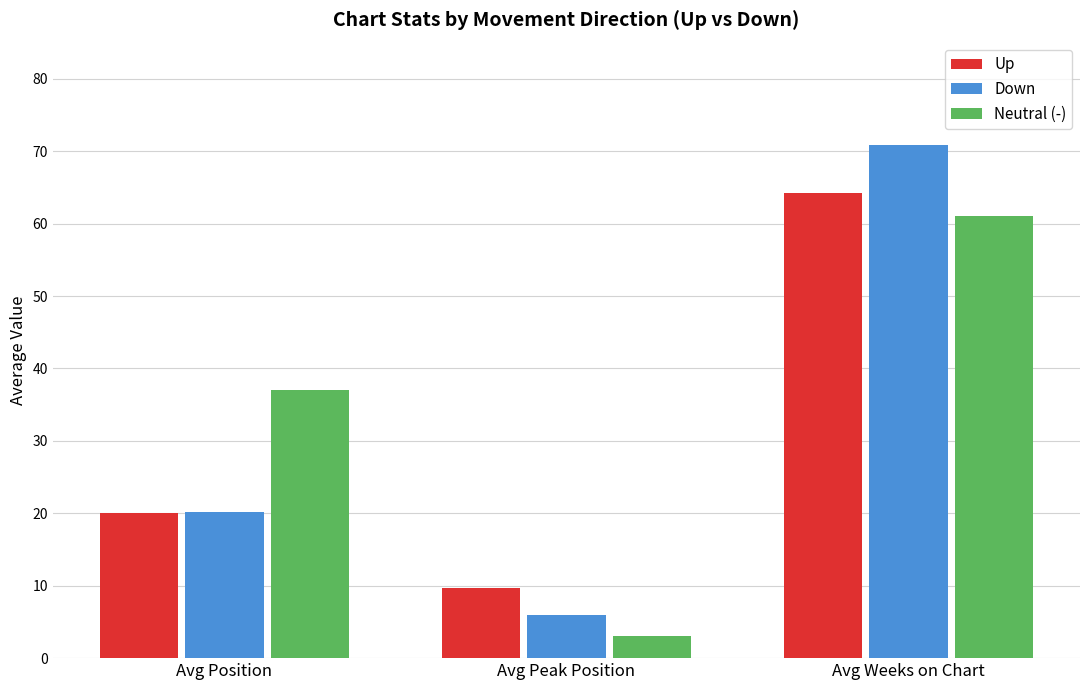

The Neutral (-) series shows 97.1 at Avg Weeks on Chart. True or false?

False